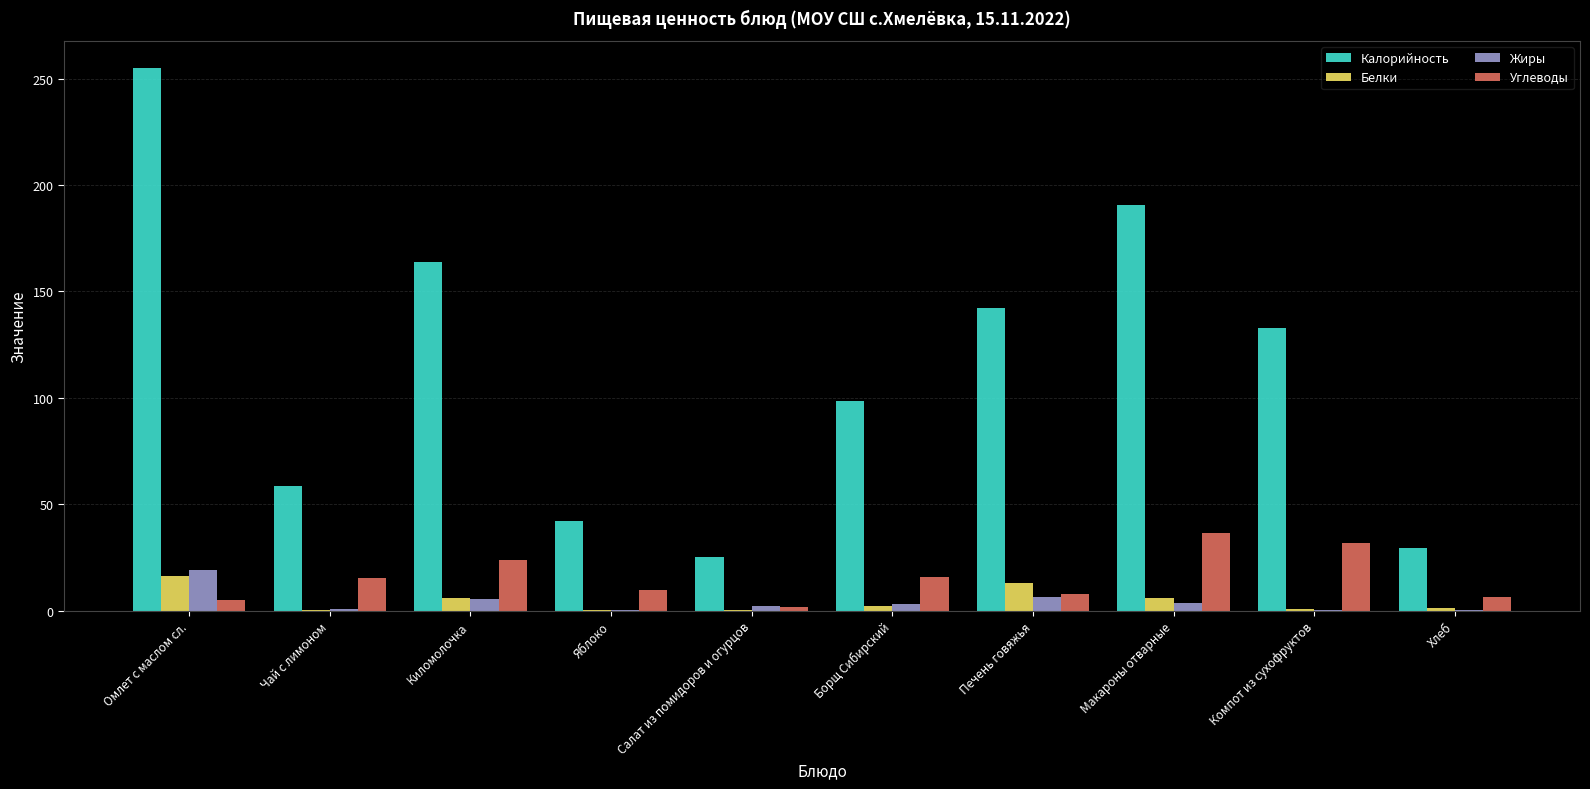

Is it true that Углеводы equals 32.0 at Компот из сухофруктов?

True